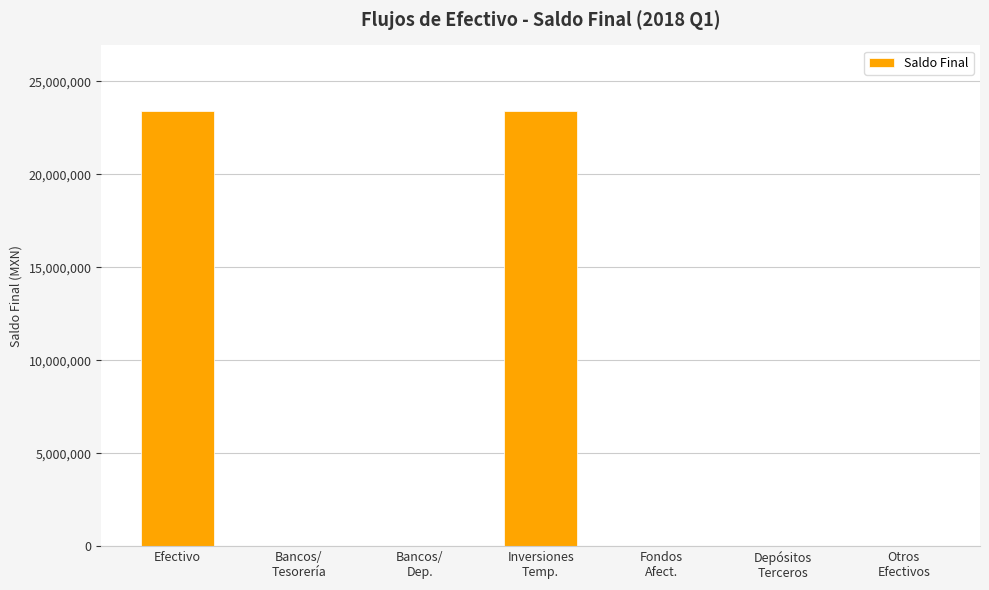

Read the value at Inversiones
Temp..

23426617.5